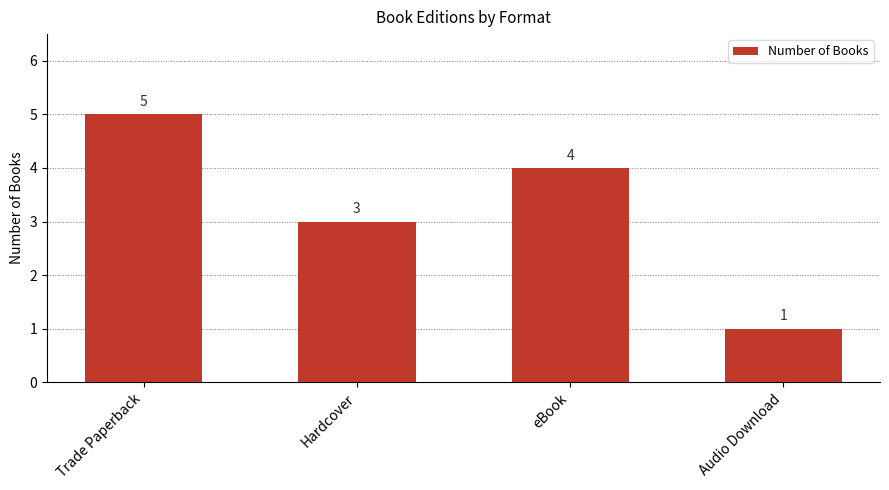

Read the value at Hardcover.

3